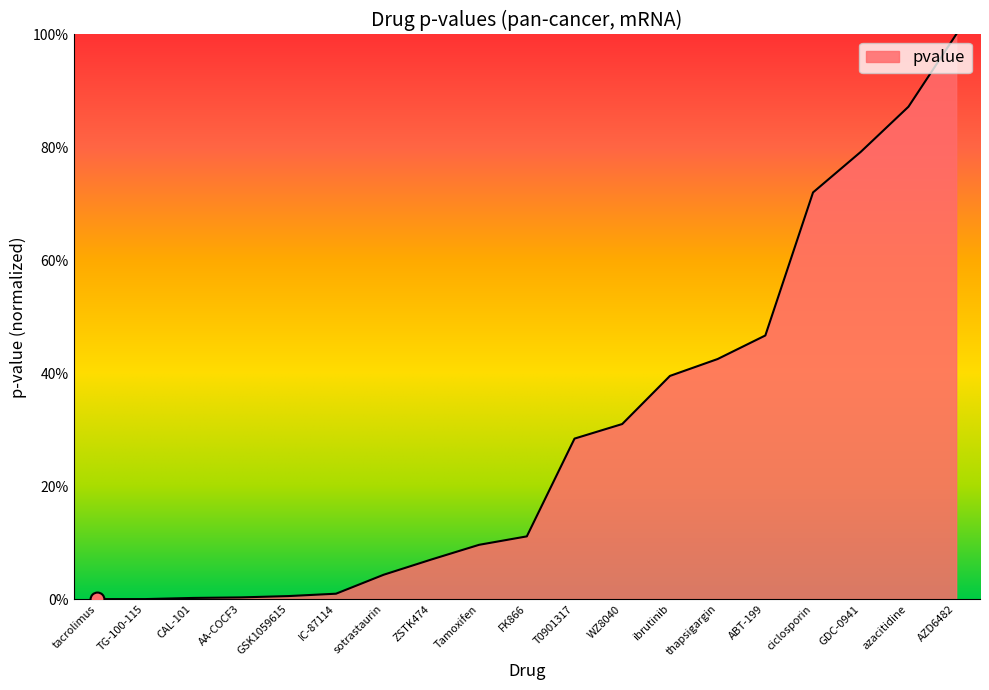

List the labels in order of value, largest first.

AZD6482, azacitidine, GDC-0941, ciclosporin, ABT-199, thapsigargin, ibrutinib, WZ8040, T0901317, FK866, Tamoxifen, ZSTK474, sotrastaurin, IC-87114, GSK1059615, AA-COCF3, CAL-101, TG-100-115, tacrolimus